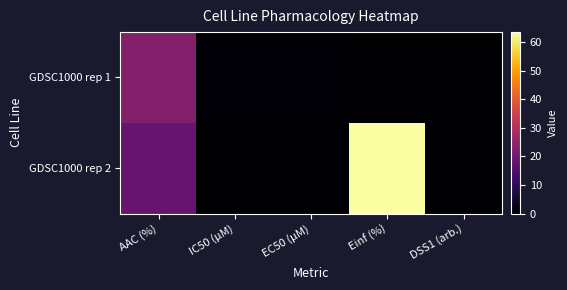

Reading right to left, list all the values displayed in this chart.

GDSC1000 rep 1: DSS1 (arb.)=0.2	Einf (%)=0.0	EC50 (µM)=0.9	IC50 (µM)=0.9	AAC (%)=22.8
GDSC1000 rep 2: DSS1 (arb.)=0.0	Einf (%)=63.5	EC50 (µM)=0.0	IC50 (µM)=0.0	AAC (%)=18.3